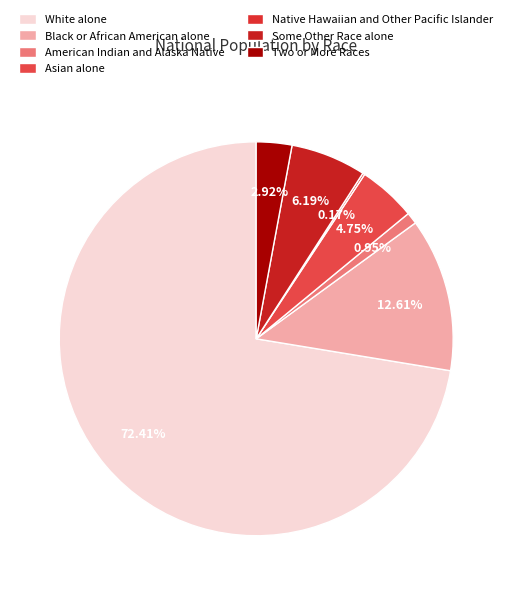

Is it true that White alone is 72% of the pie?

True